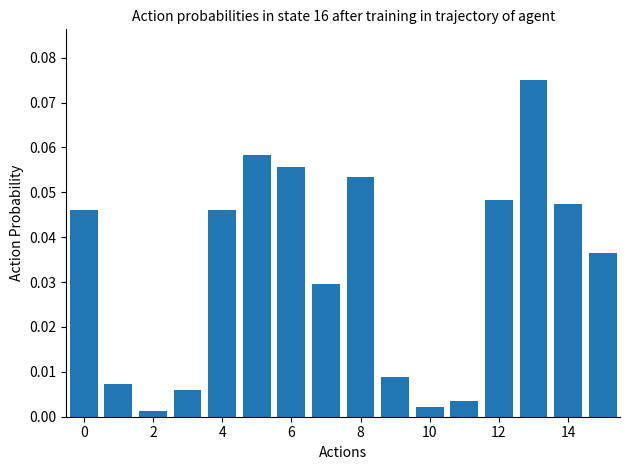

What is the sum of all values?

0.5